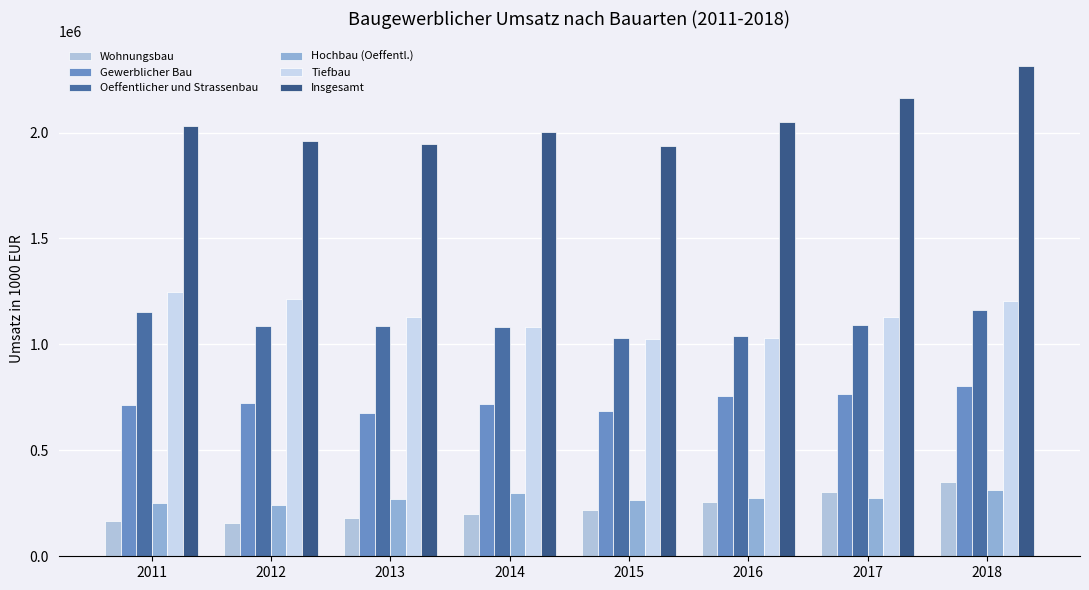

The value of Tiefbau at 2014 is 299296.1. True or false?

False